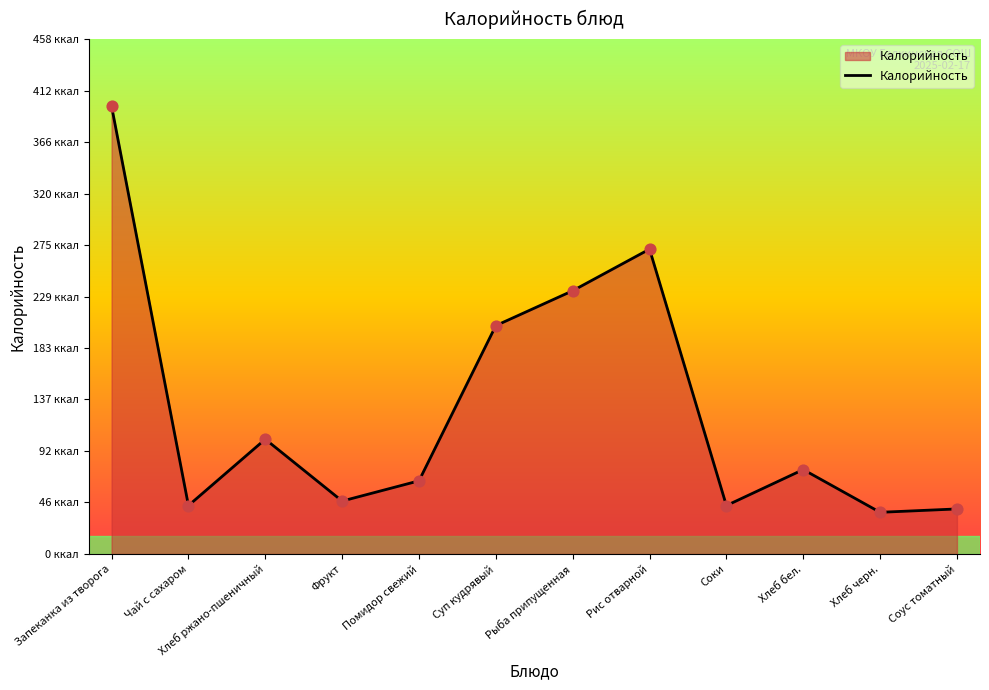

What is the change in value from Запеканка из творога to Суп кудрявый?

-195